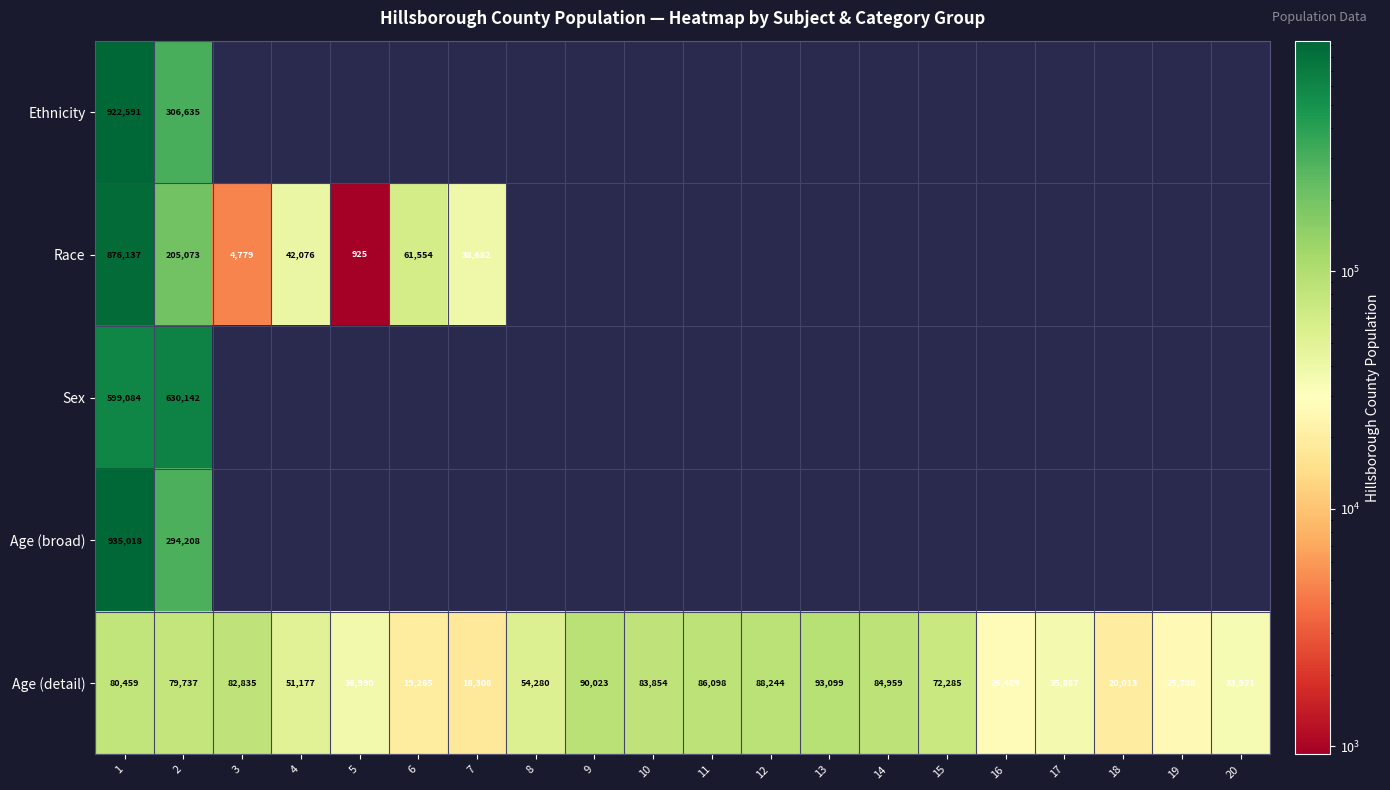

At 2, list the series in order from smallest to largest.

Age (detail), Race, Age (broad), Ethnicity, Sex